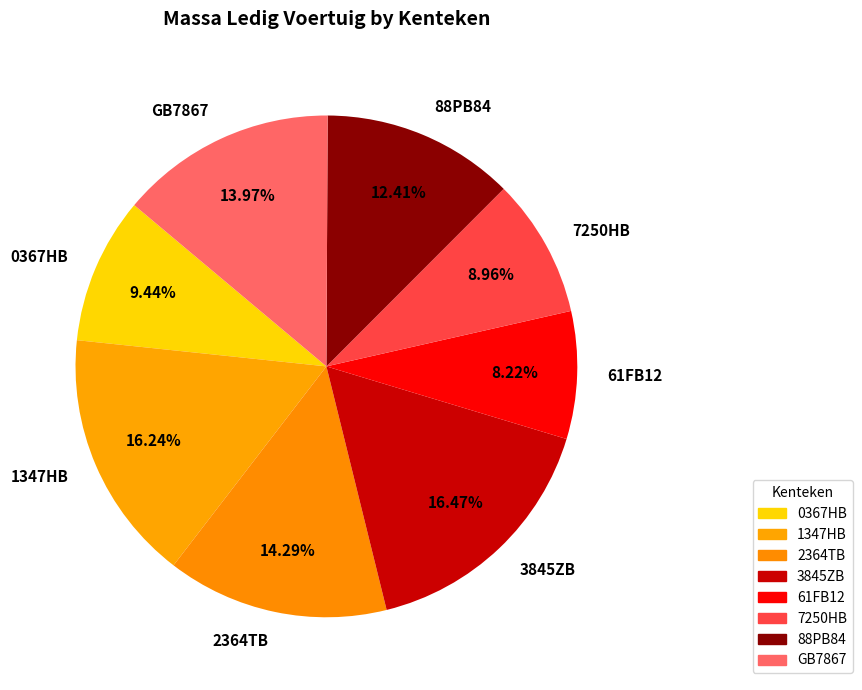

What is the ratio of the value at 1347HB to the value at 7250HB?

1.8